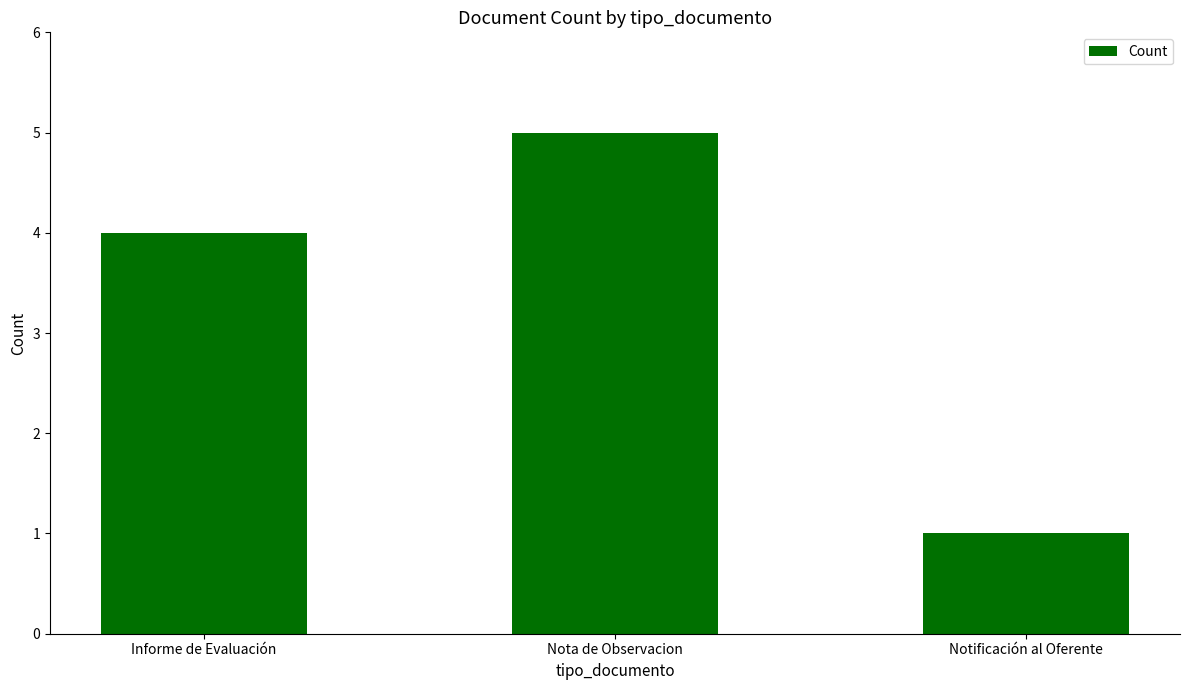

What is the ratio of the value at Notificación al Oferente to the value at Nota de Observacion?

0.2